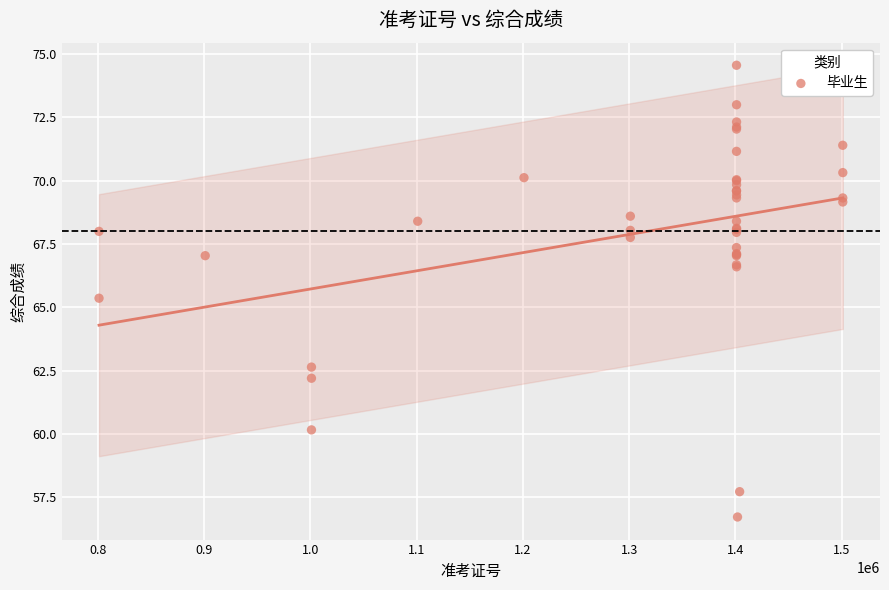

What Y value in the scatter plot is closest to 65?

65.4